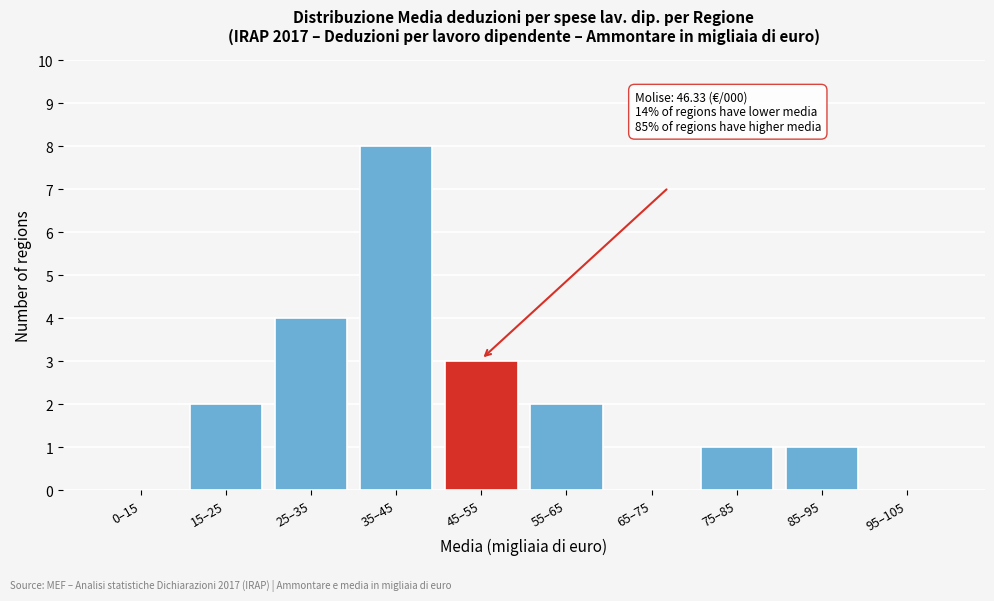

Reading left to right, extract all data points from this chart.

0–15=0	15–25=2	25–35=4	35–45=8	45–55=3	55–65=2	65–75=0	75–85=1	85–95=1	95–105=0